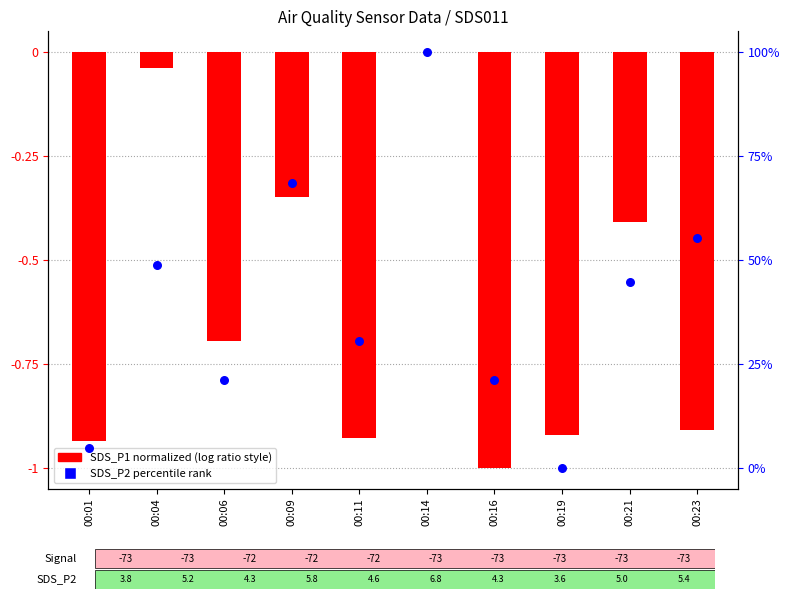

Which has a higher value, 00:01 or 00:21?

00:21